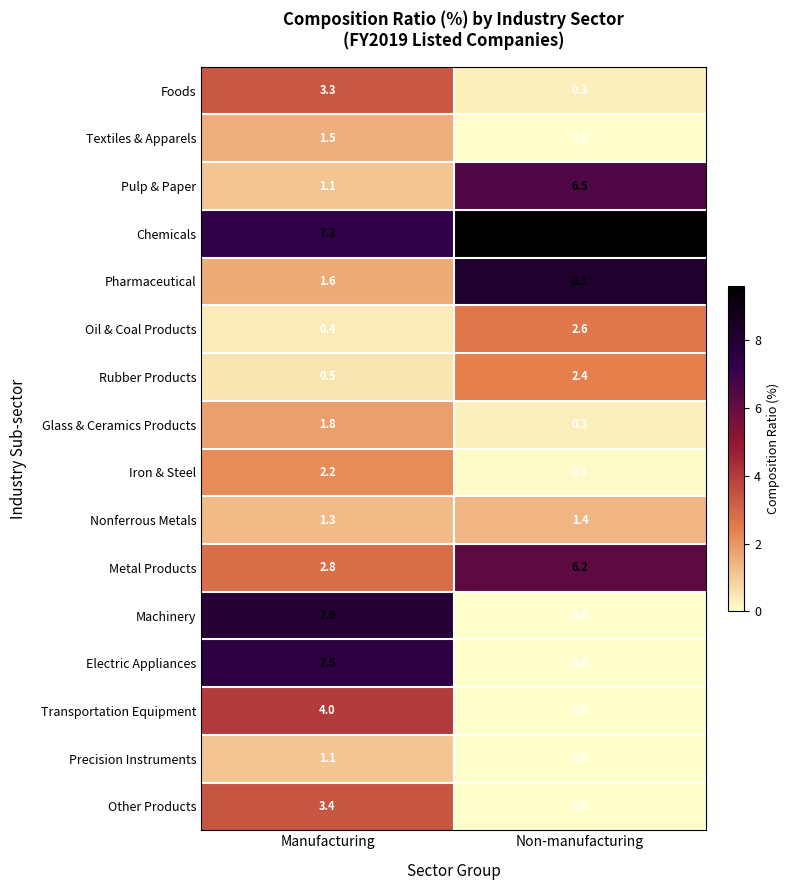

Where is Machinery nearest to the value 3?

Non-manufacturing